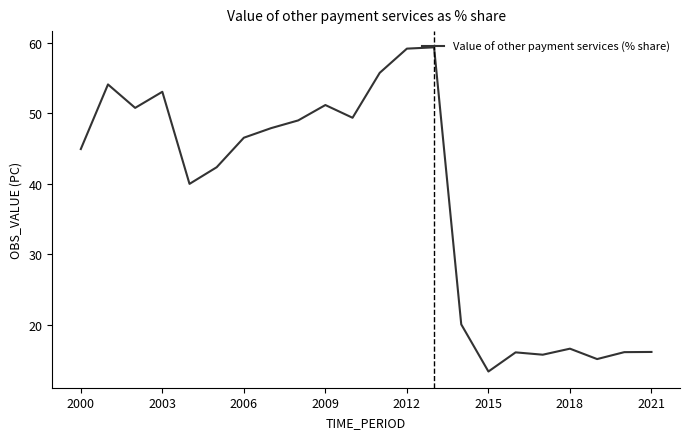

What is the sum of all values?

832.0